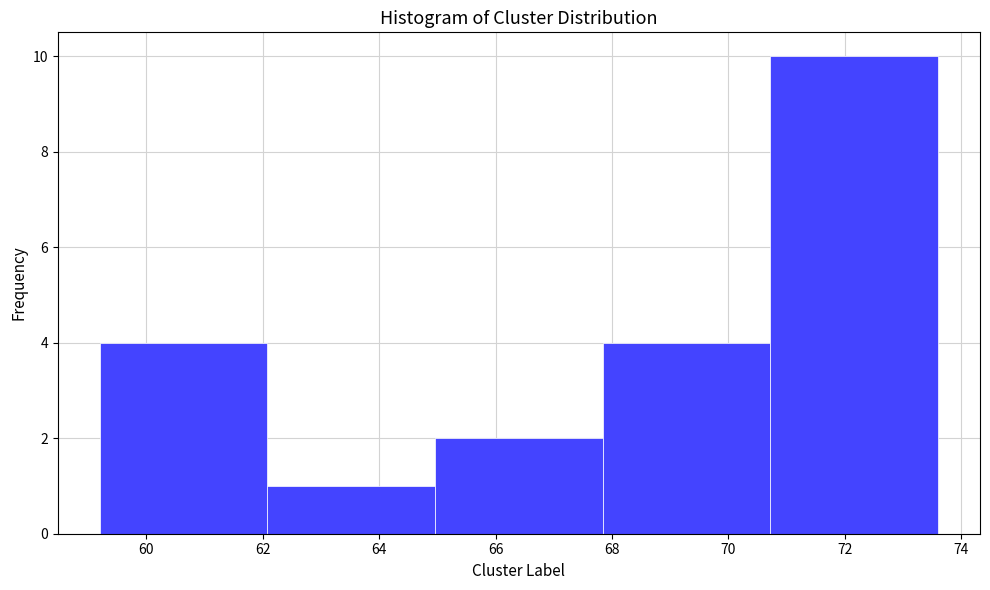

Reading left to right, list every bar in this chart as the range it spans on the x-axis followed by its height. Neither the bar edges nor the heights are printed on the chart, so give them approximately, as read against the axes.

59.20 to 62.08: 4
62.08 to 64.96: 1
64.96 to 67.84: 2
67.84 to 70.72: 4
70.72 to 73.60: 10